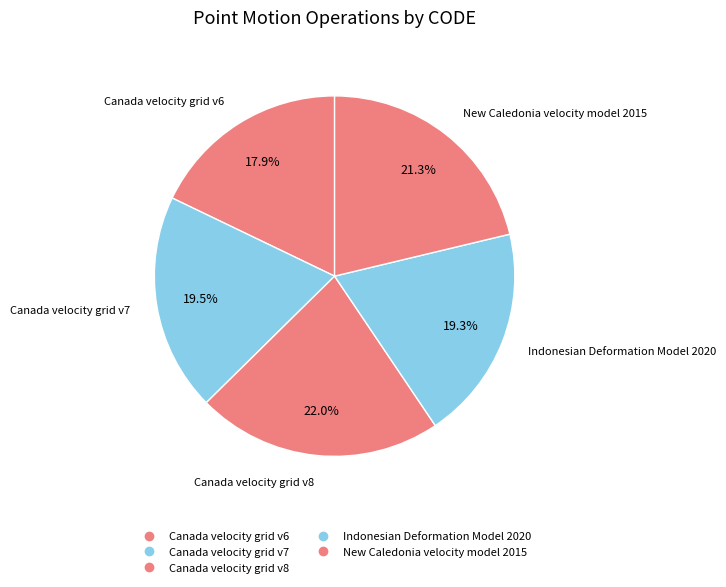

Which slice is the largest?

Canada velocity grid v8